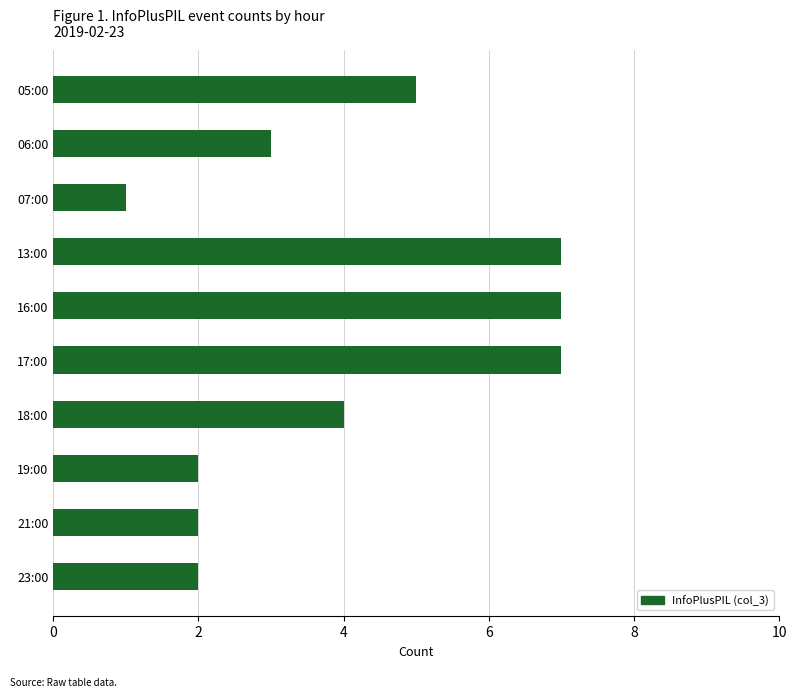

What is the sum of the values at 13:00 and 06:00?

10